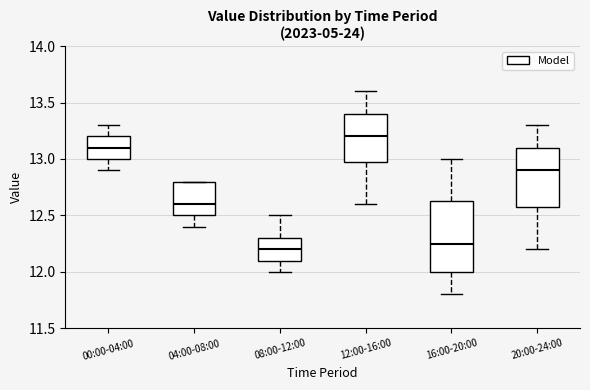

Which box's median line is the lowest?

08:00-12:00